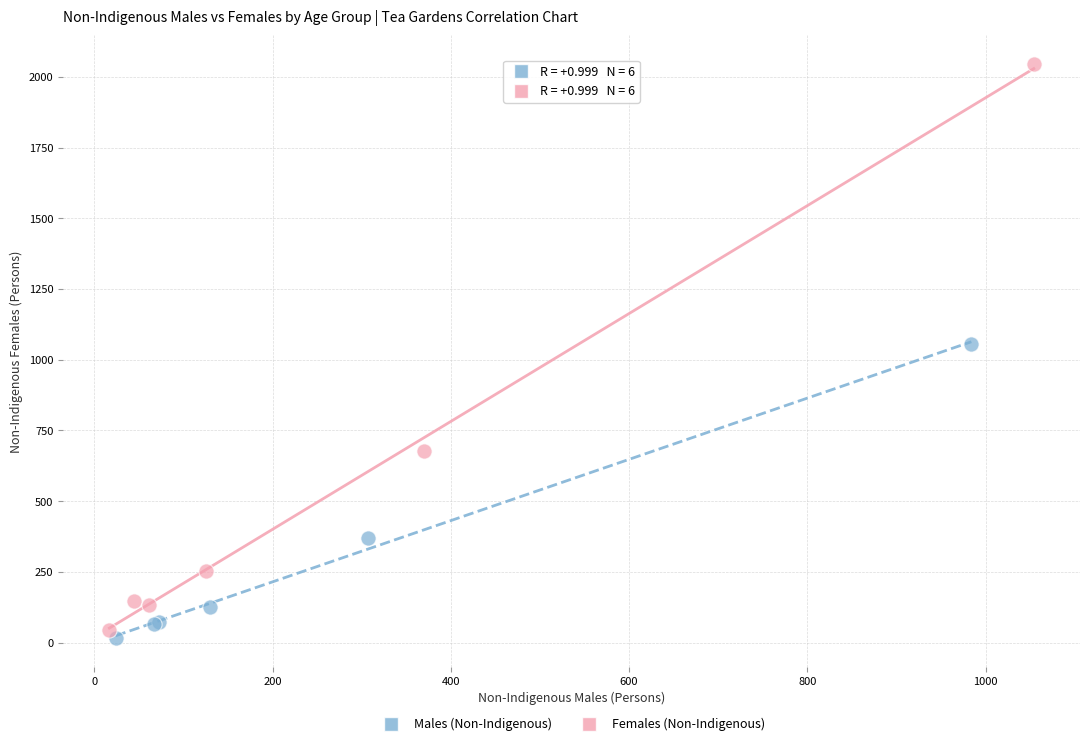

Which series reaches the maximum Y coordinate?

Females (Non-Indigenous)